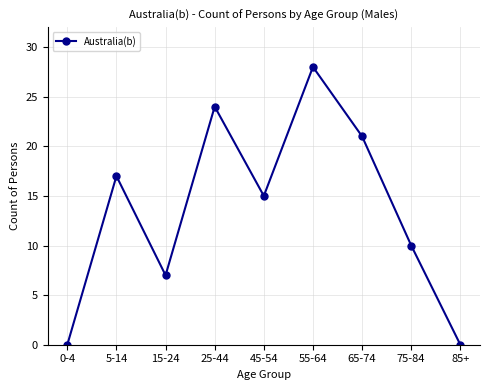

What is the change in value from 45-54 to 55-64?

+13